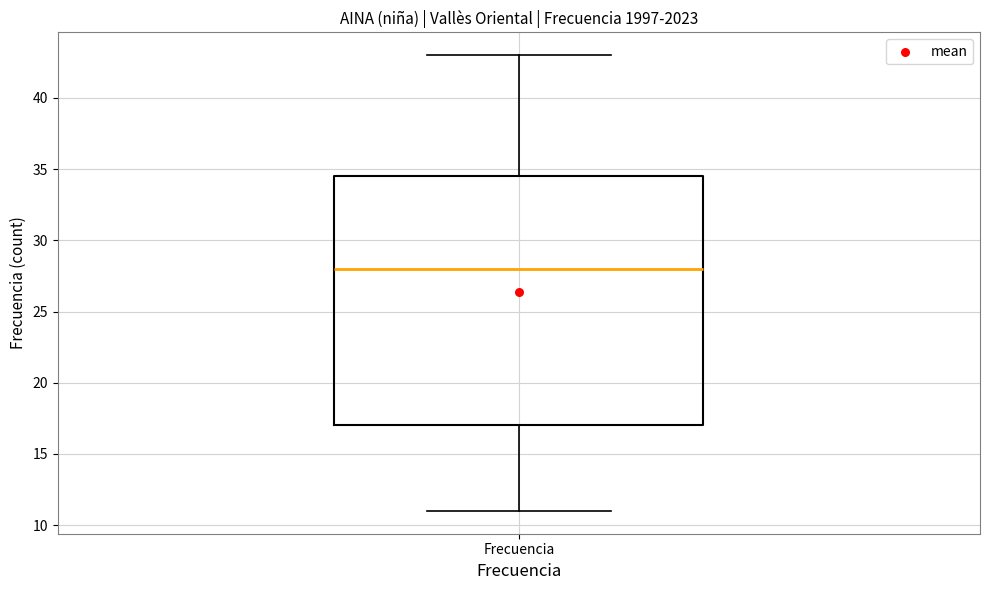

Where does the median line of the box for Frecuencia sit on the y-axis? The values are not printed on the chart, so give them approximately, as read against the axis.

28.0